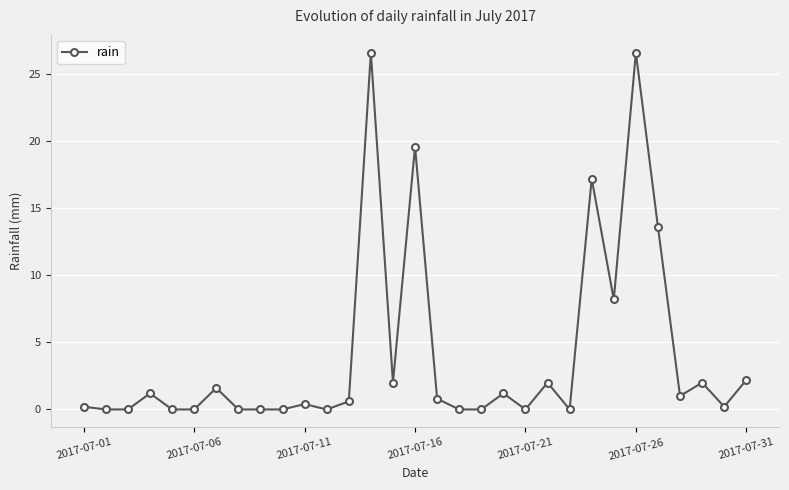

Reading left to right, list all the values displayed in this chart.

0.2	0.0	0.0	1.2	0.0	0.0	1.6	0.0	0.0	0.0	0.4	0.0	0.6	26.6	2.0	19.6	0.8	0.0	0.0	1.2	0.0	2.0	0.0	17.2	8.2	26.6	13.6	1.0	2.0	0.2	2.2